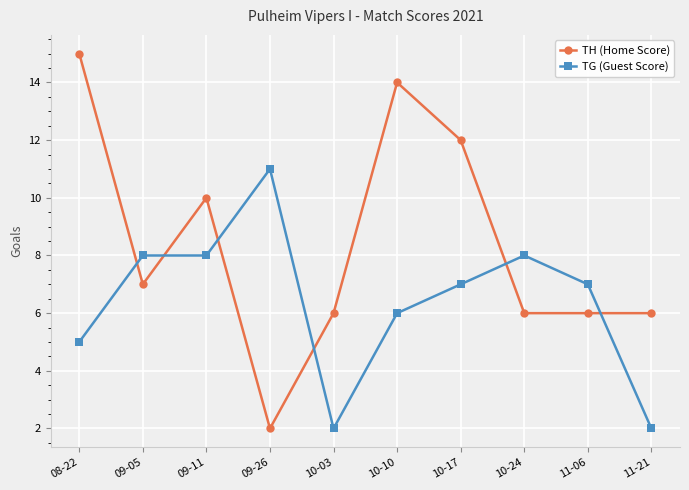

Which series has the largest total across all categories?

TH (Home Score)